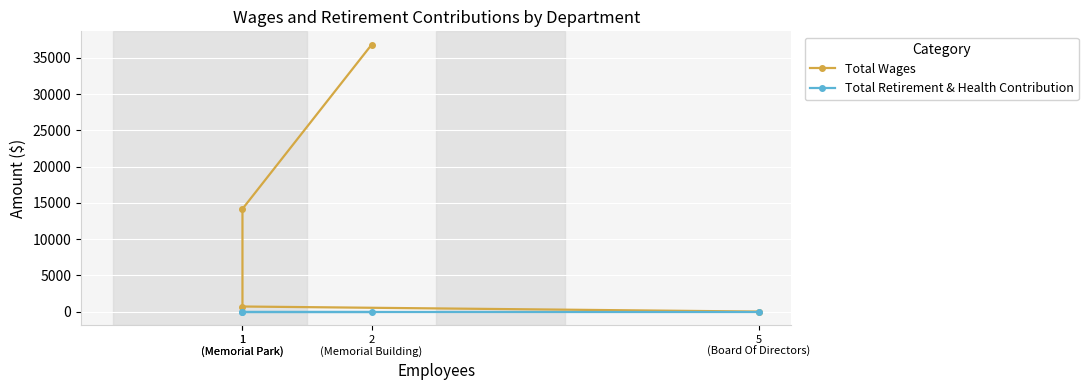

Which series has the largest range (max minus min)?

Total Wages